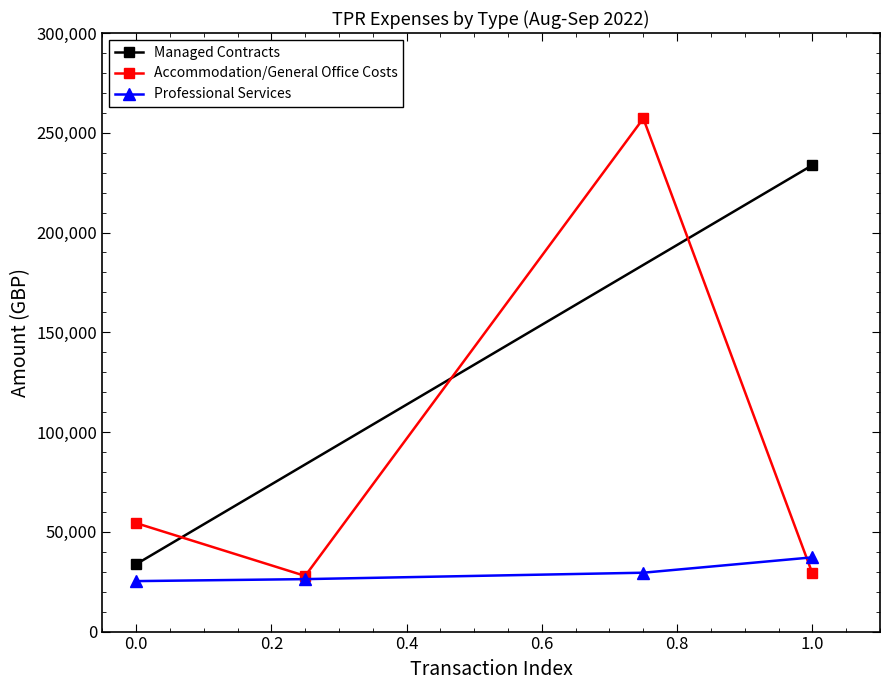

How many interior local valleys does the Accommodation/General Office Costs series have?

1